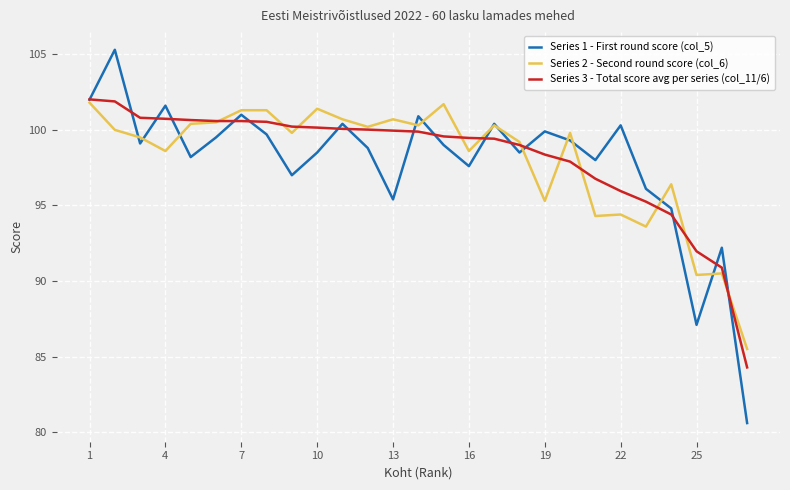

Which series has the widest spread of values?

Series 1 - First round score (col_5)